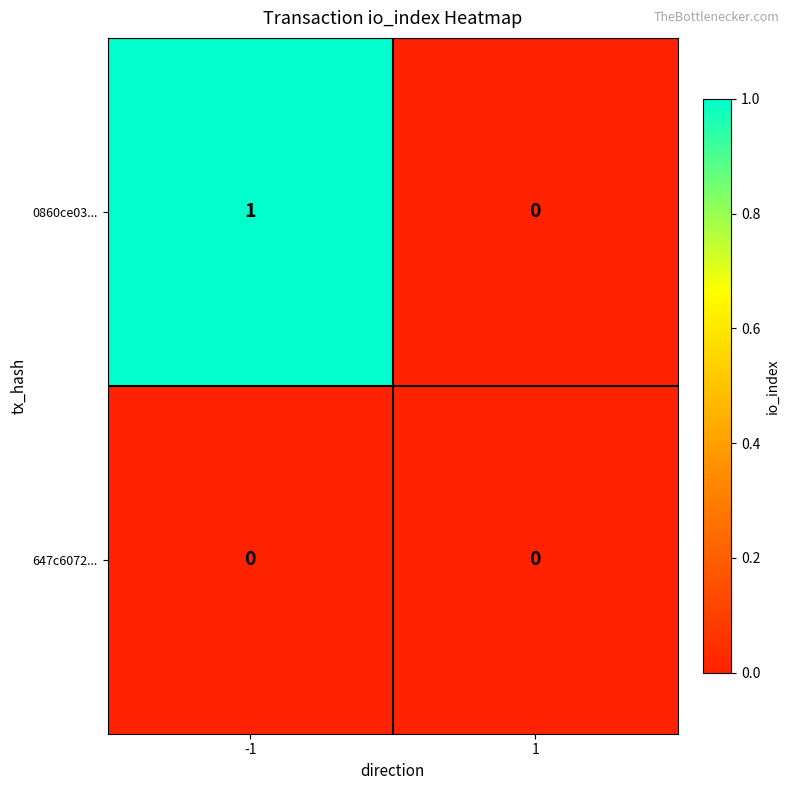

Reading left to right, list all the values displayed in this chart.

0860ce03...: -1=1	1=0
647c6072...: -1=0	1=0